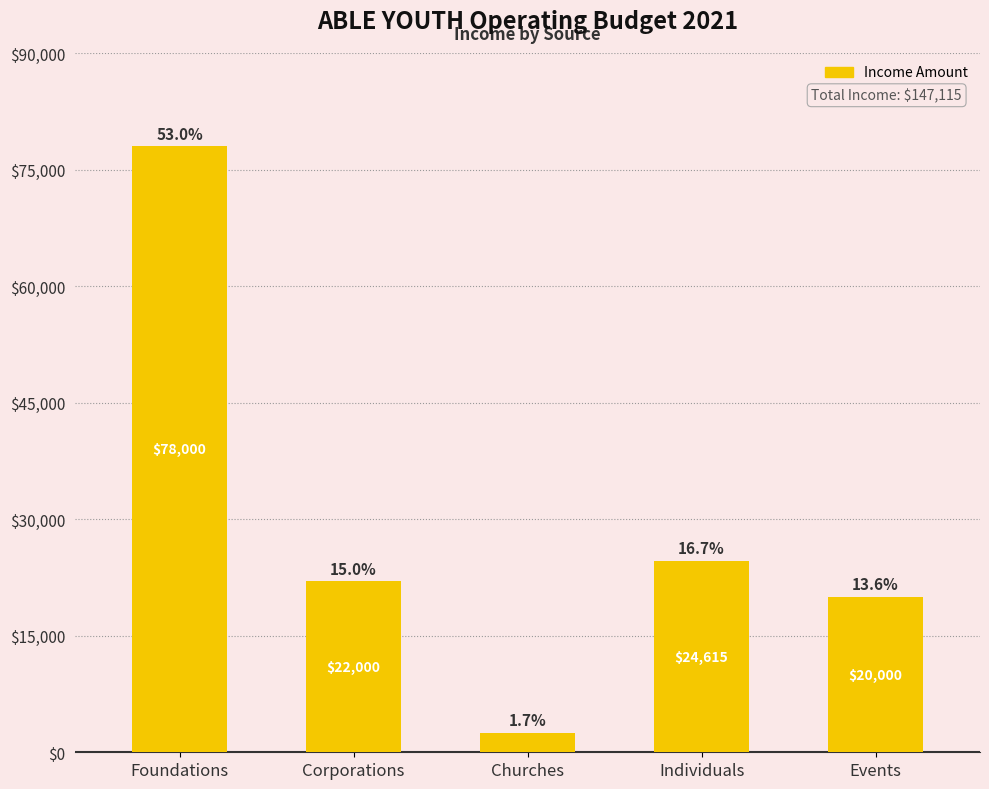

What is the sum of the values at Events and Individuals?

44615